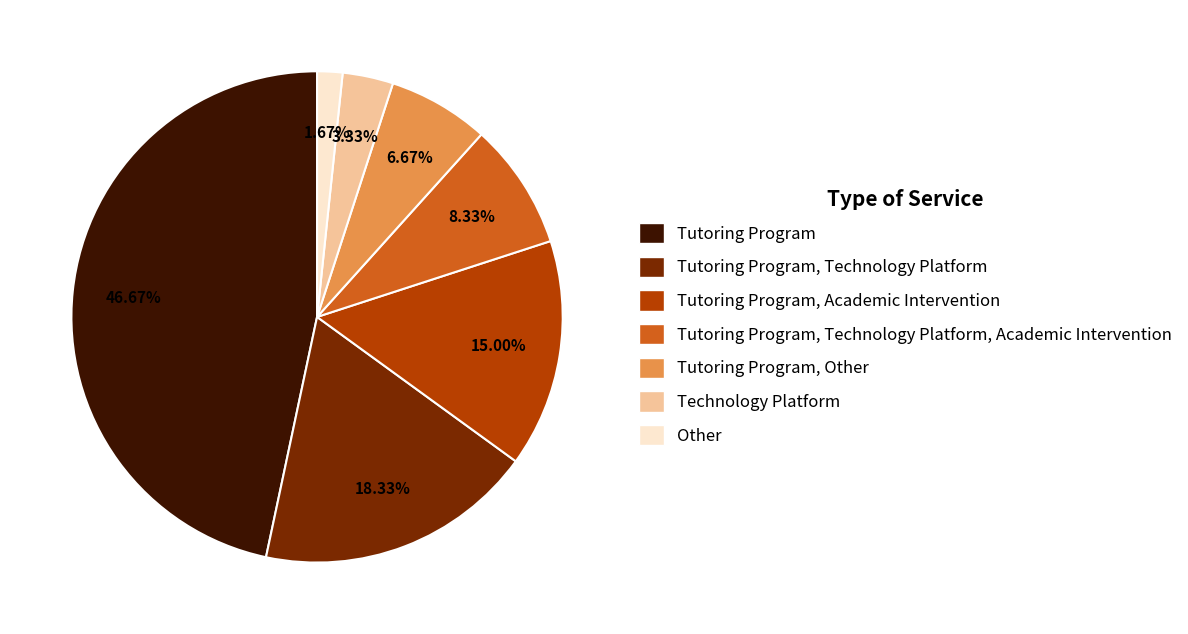

Is there a majority slice in this chart?

No